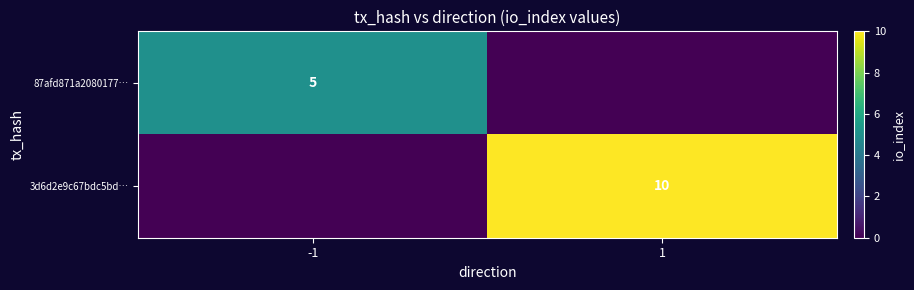

Is it true that 3d6d2e9c67bdc5bd… equals 10 at 1?

True